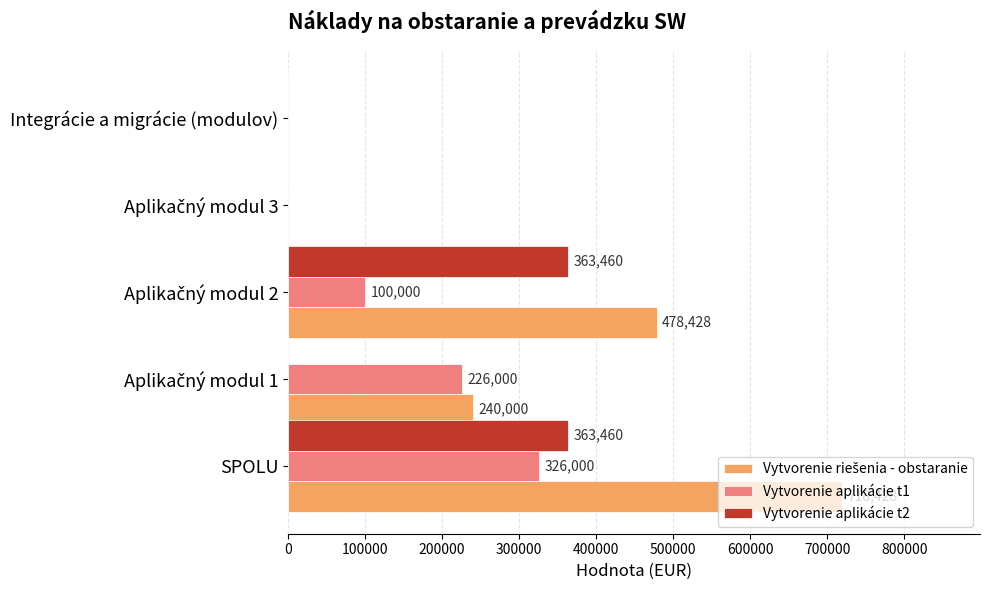

At which category is the sum across all series the highest?

SPOLU